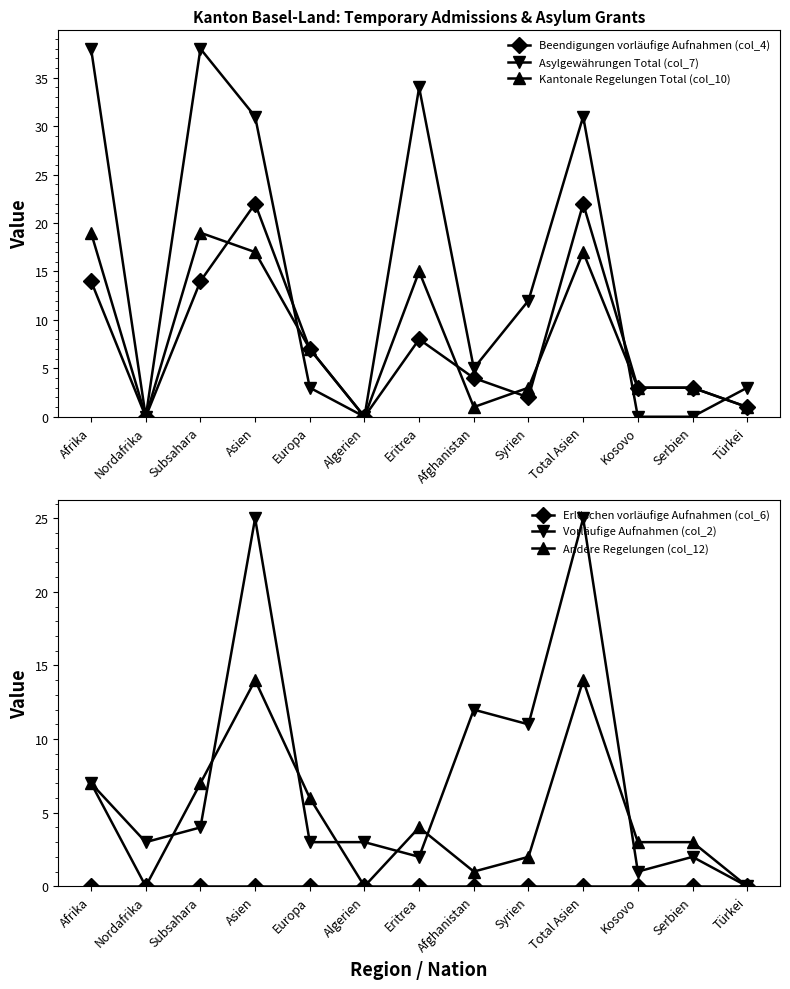

Which has a higher value, Afghanistan or Subsahara?

Subsahara